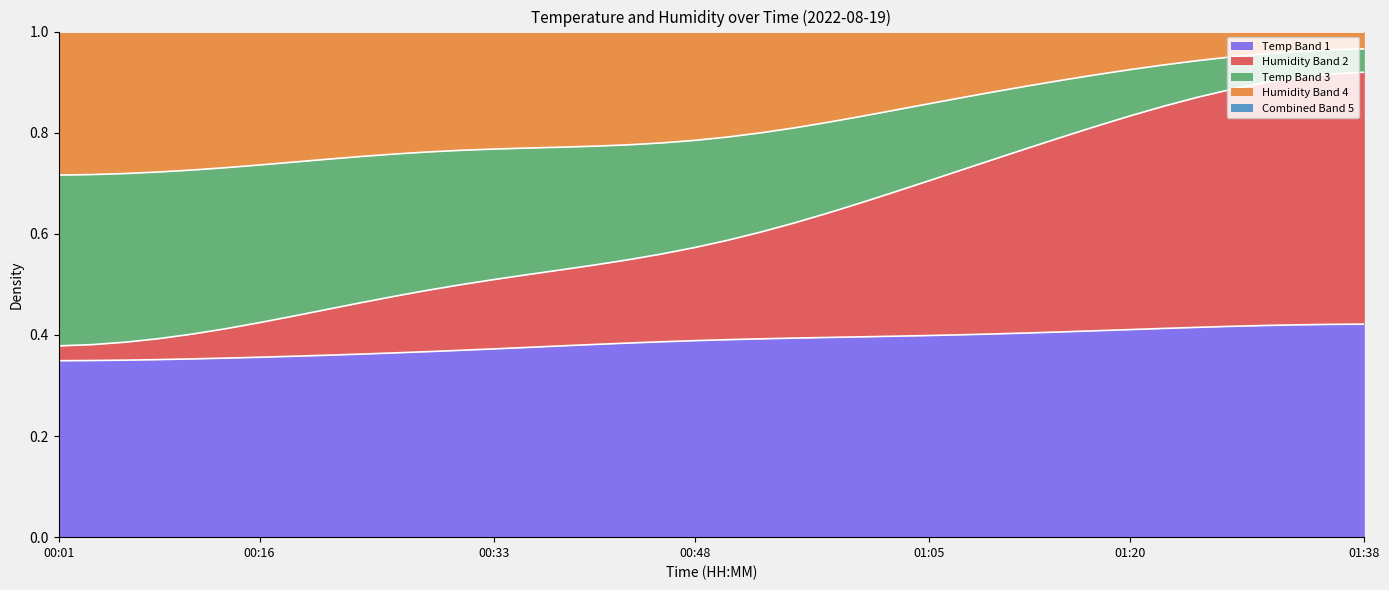

What is the maximum value shown in the chart?

0.4